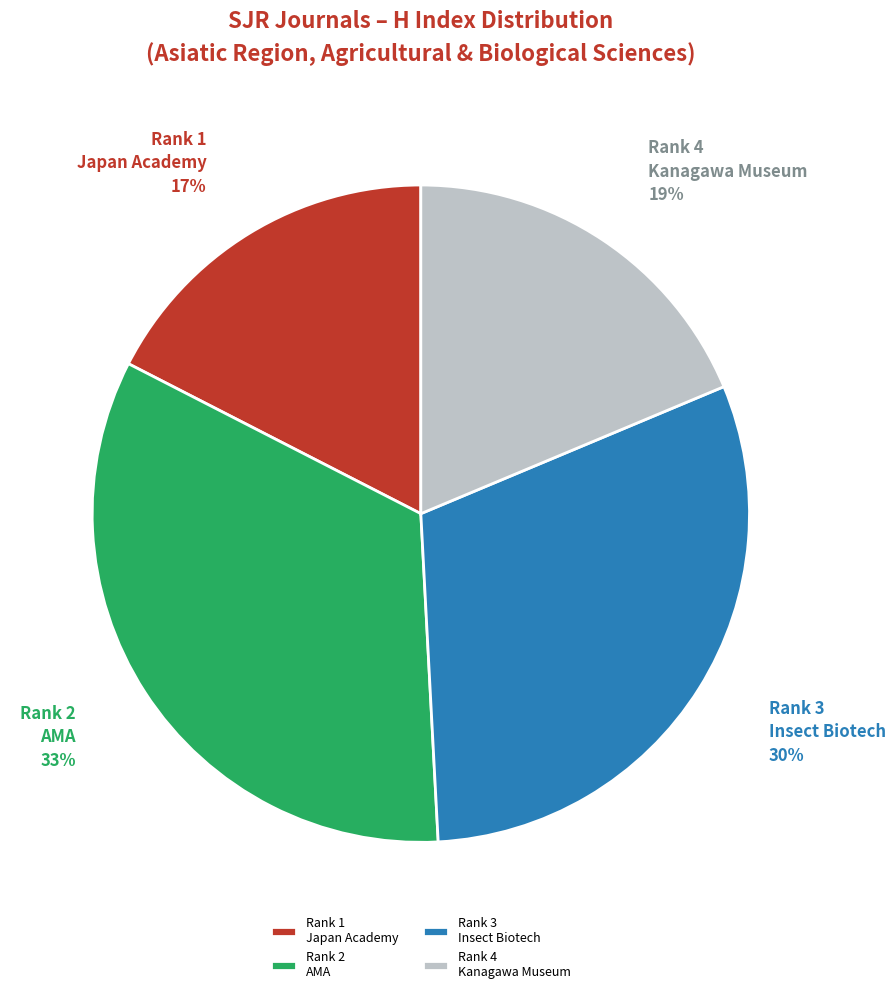

Which category has the smallest portion of the pie?

Rank 1 Japan Academy